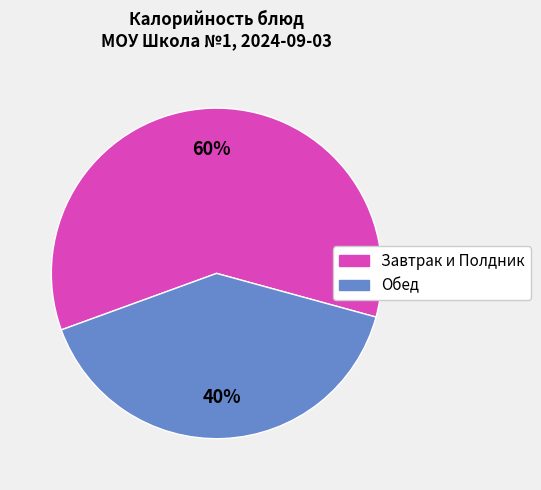

Does any single category account for the majority?

Yes